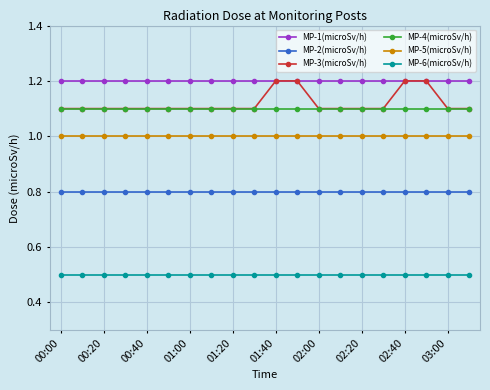

What is the value of the MP-6(microSv/h) point at the 12th from the left?

0.5